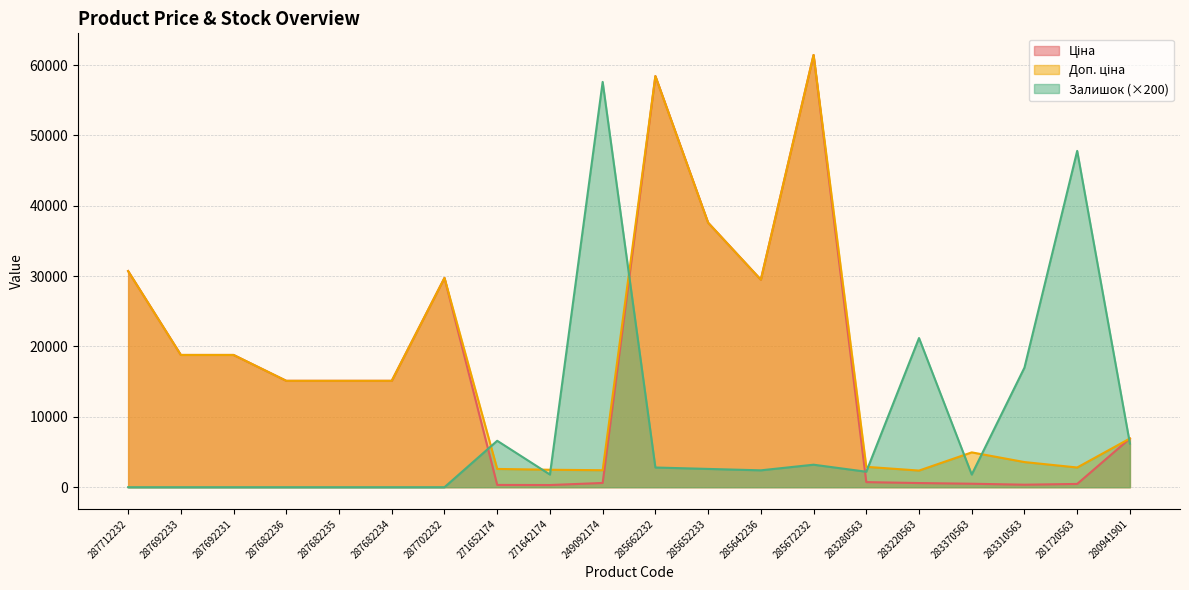

What is the difference between the highest and lowest values at 287702232?

29747.2